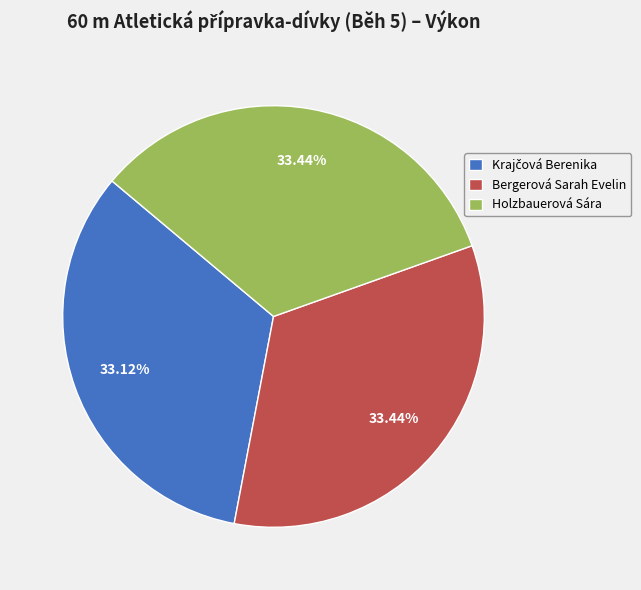

What is the ratio of the value at Holzbauerová Sára to the value at Bergerová Sarah Evelin?

1.0